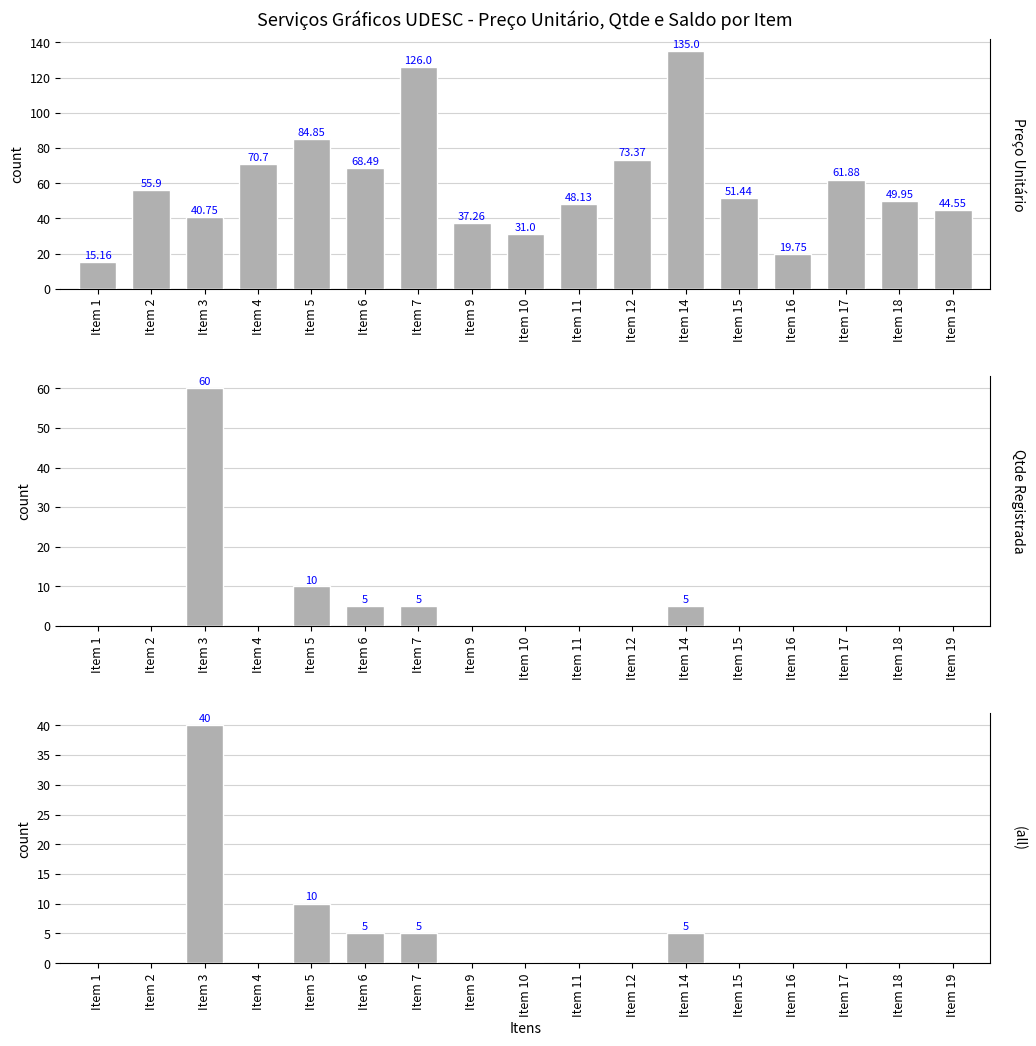

Rank the series at Item 5 from highest to lowest value.

Preço Unitário, Qtde Registrada, Saldo